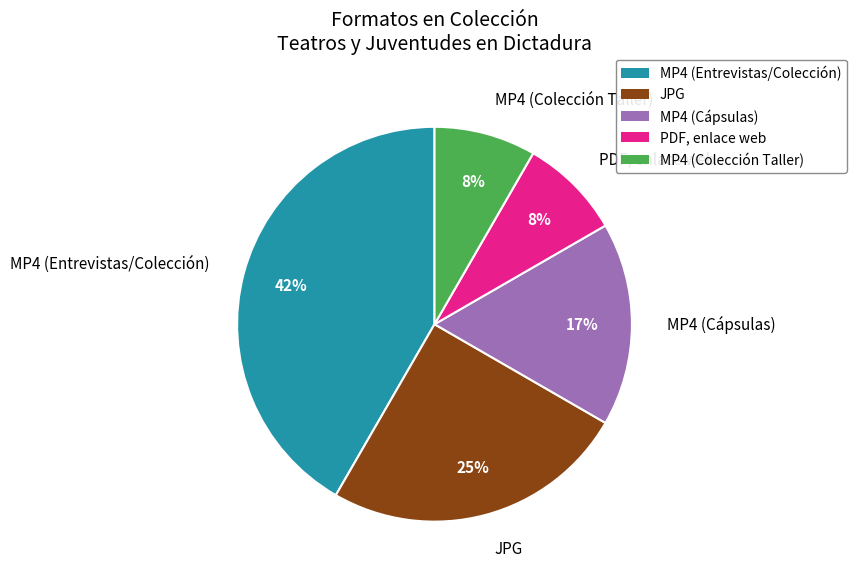

Which category has the biggest portion of the pie?

MP4 (Entrevistas/Colección)